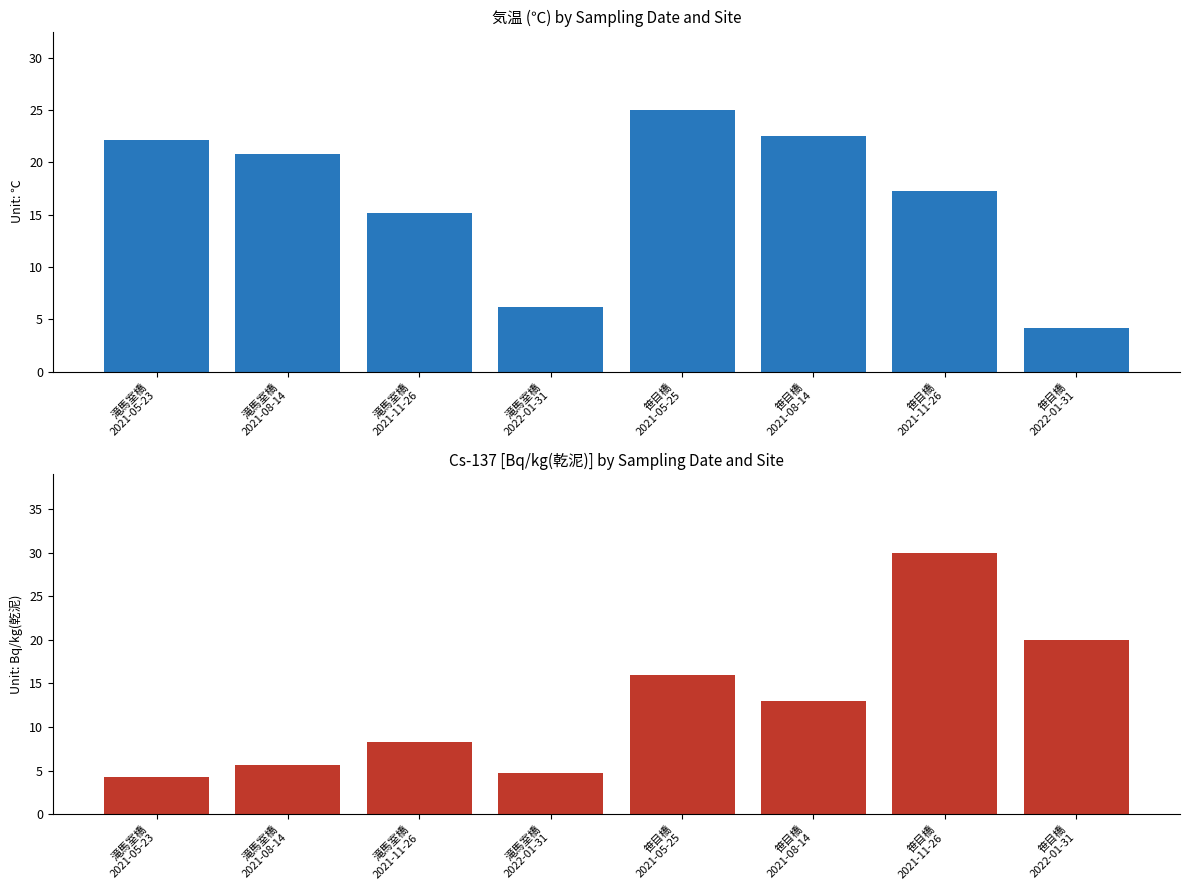

Which category has the lowest value across all series?

笹目橋
2022-01-31